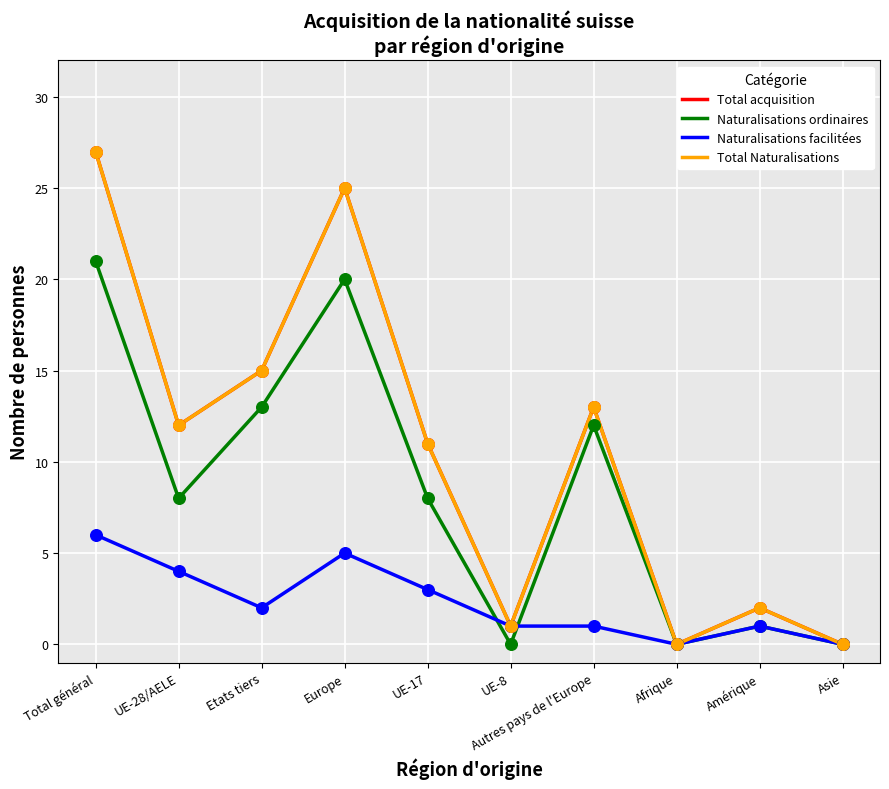

Does the chart have visible grid lines?

Yes